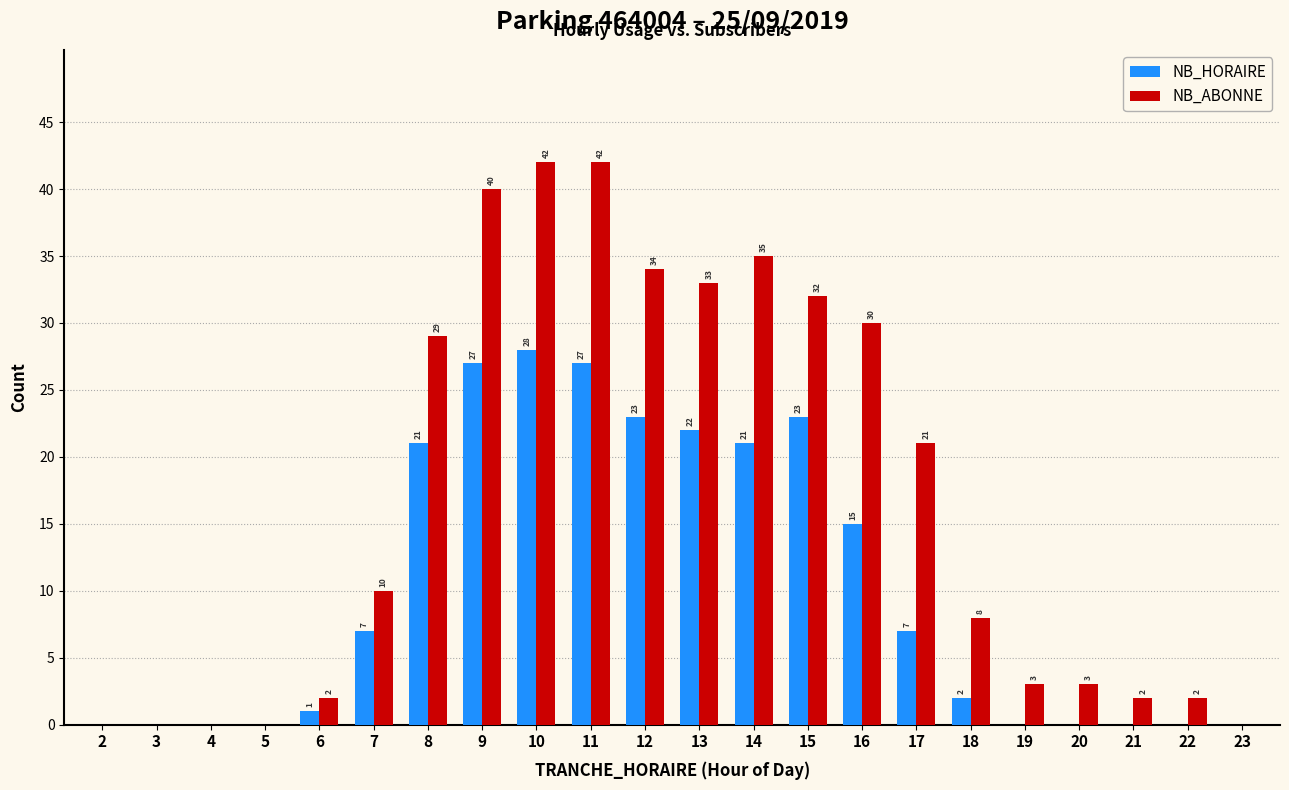

The value of NB_ABONNE at 2 is -25. True or false?

False